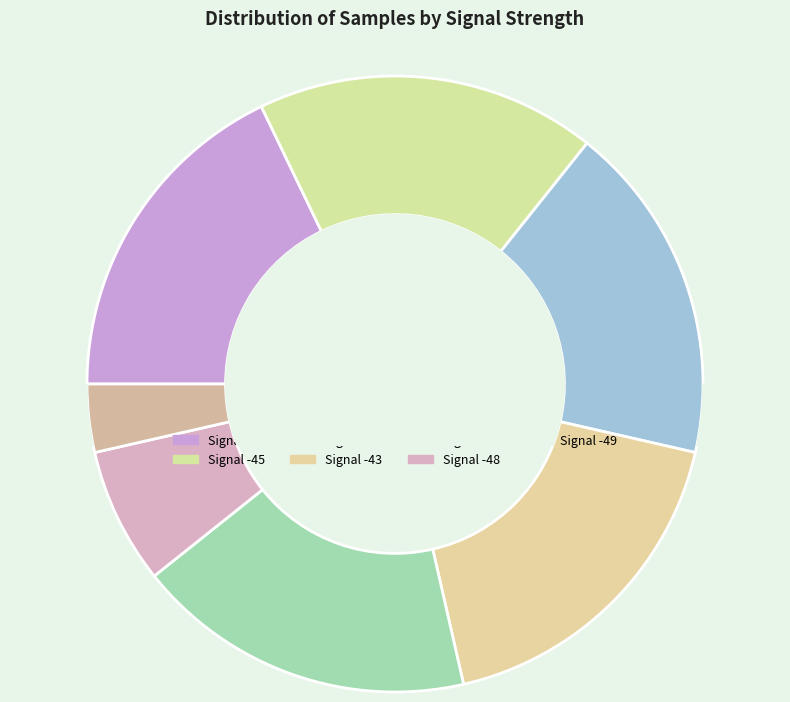

What is the change in value from Signal -45 to Signal -46?

+3586